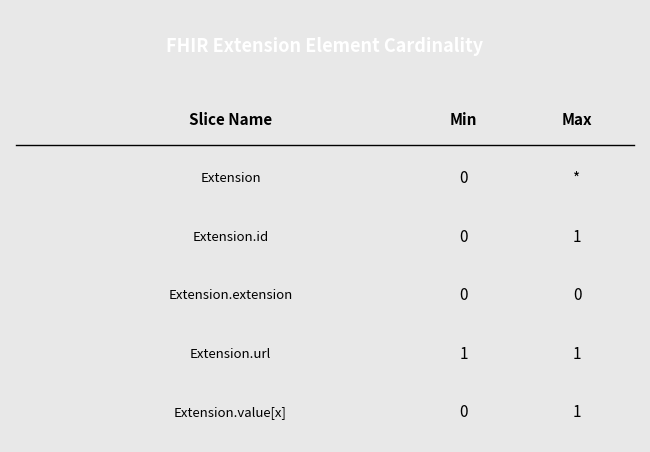

Which series has the largest total across all categories?

Max_numeric